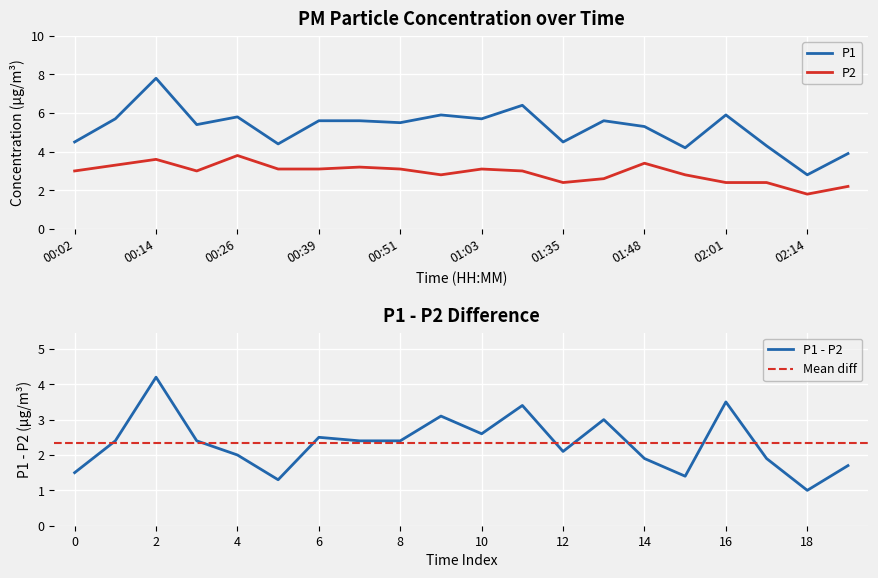

Reading right to left, transcribe all the data shown in this chart.

P1: 02:21=3.9	02:14=2.8	02:08=4.3	02:01=5.9	01:54=4.2	01:48=5.3	01:41=5.6	01:35=4.5	01:15=6.4	01:03=5.7	00:57=5.9	00:51=5.5	00:45=5.6	00:39=5.6	00:32=4.4	00:26=5.8	00:20=5.4	00:14=7.8	00:08=5.7	00:02=4.5
P2: 02:21=2.2	02:14=1.8	02:08=2.4	02:01=2.4	01:54=2.8	01:48=3.4	01:41=2.6	01:35=2.4	01:15=3.0	01:03=3.1	00:57=2.8	00:51=3.1	00:45=3.2	00:39=3.1	00:32=3.1	00:26=3.8	00:20=3.0	00:14=3.6	00:08=3.3	00:02=3.0